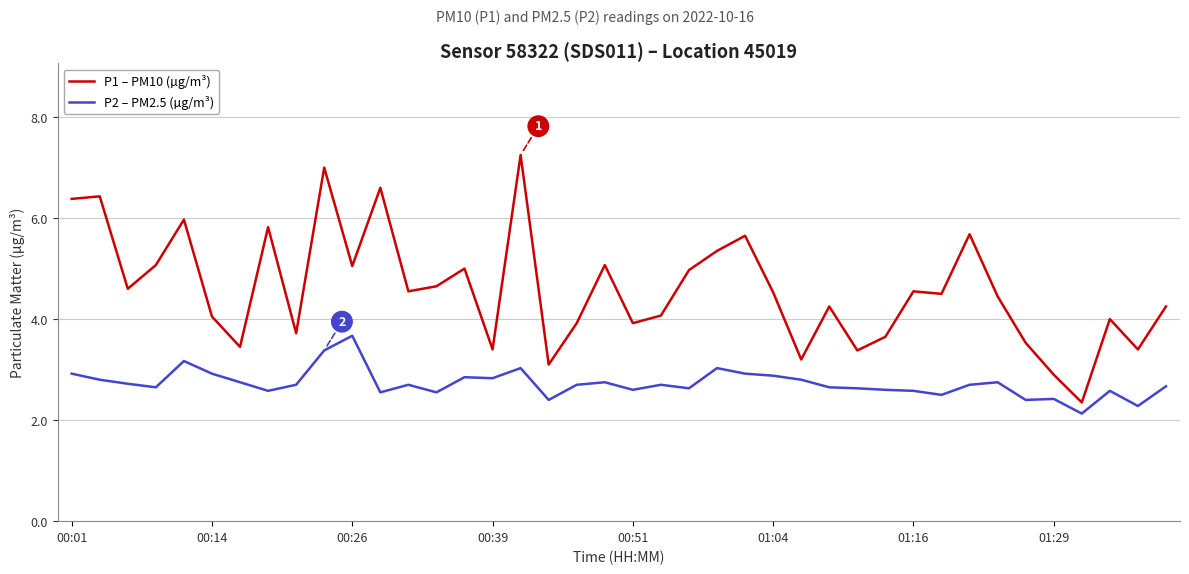

What is the difference between the maximum and minimum values in the P1 – PM10 (µg/m³) series?

4.9